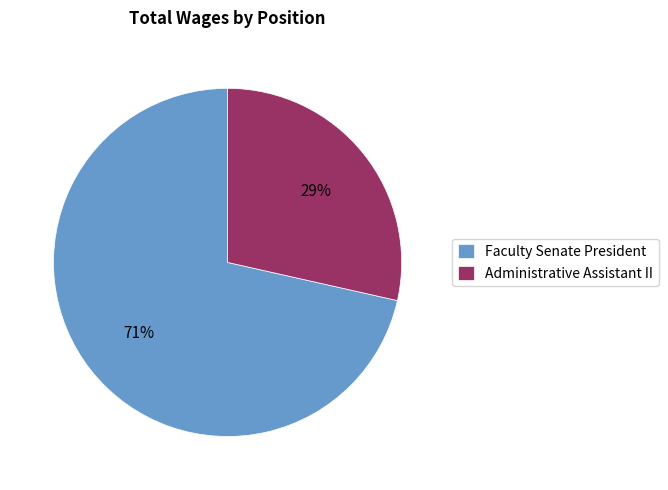

What percentage is the Administrative Assistant II slice, to the nearest percent?

29%